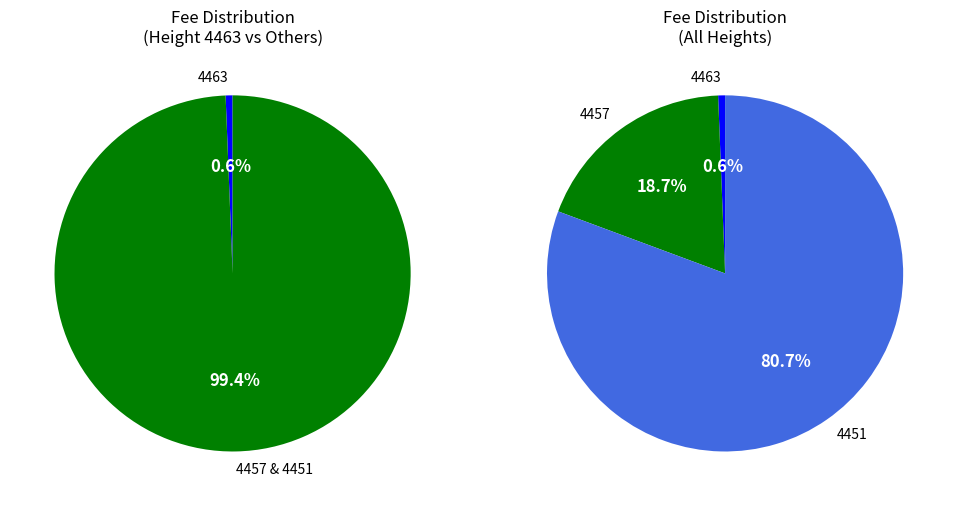

What portion of the pie excludes 4463?

99.4%